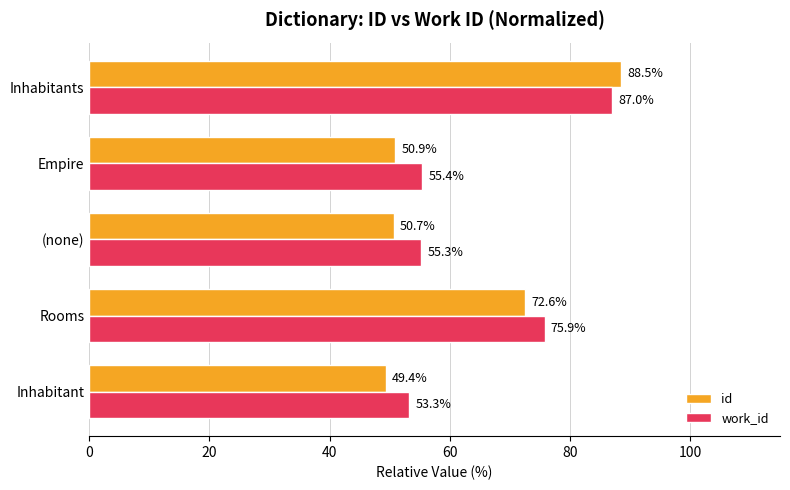

The value of work_id at Rooms is 75.9. True or false?

True